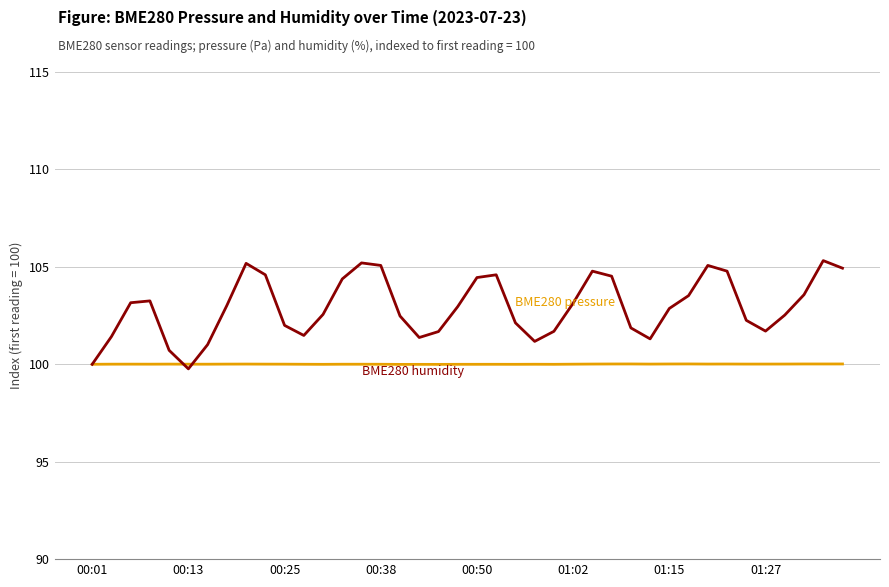

What is the minimum value shown in the chart?

99.8